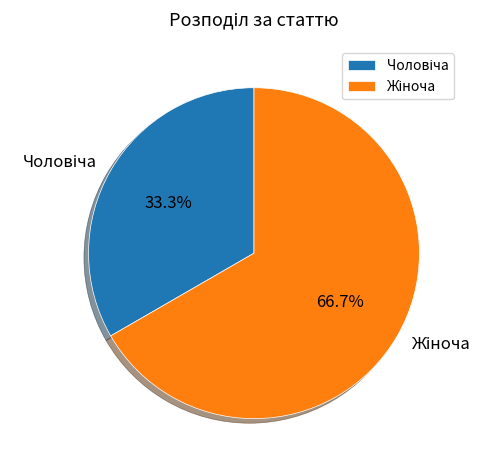

Is there a majority slice in this chart?

Yes